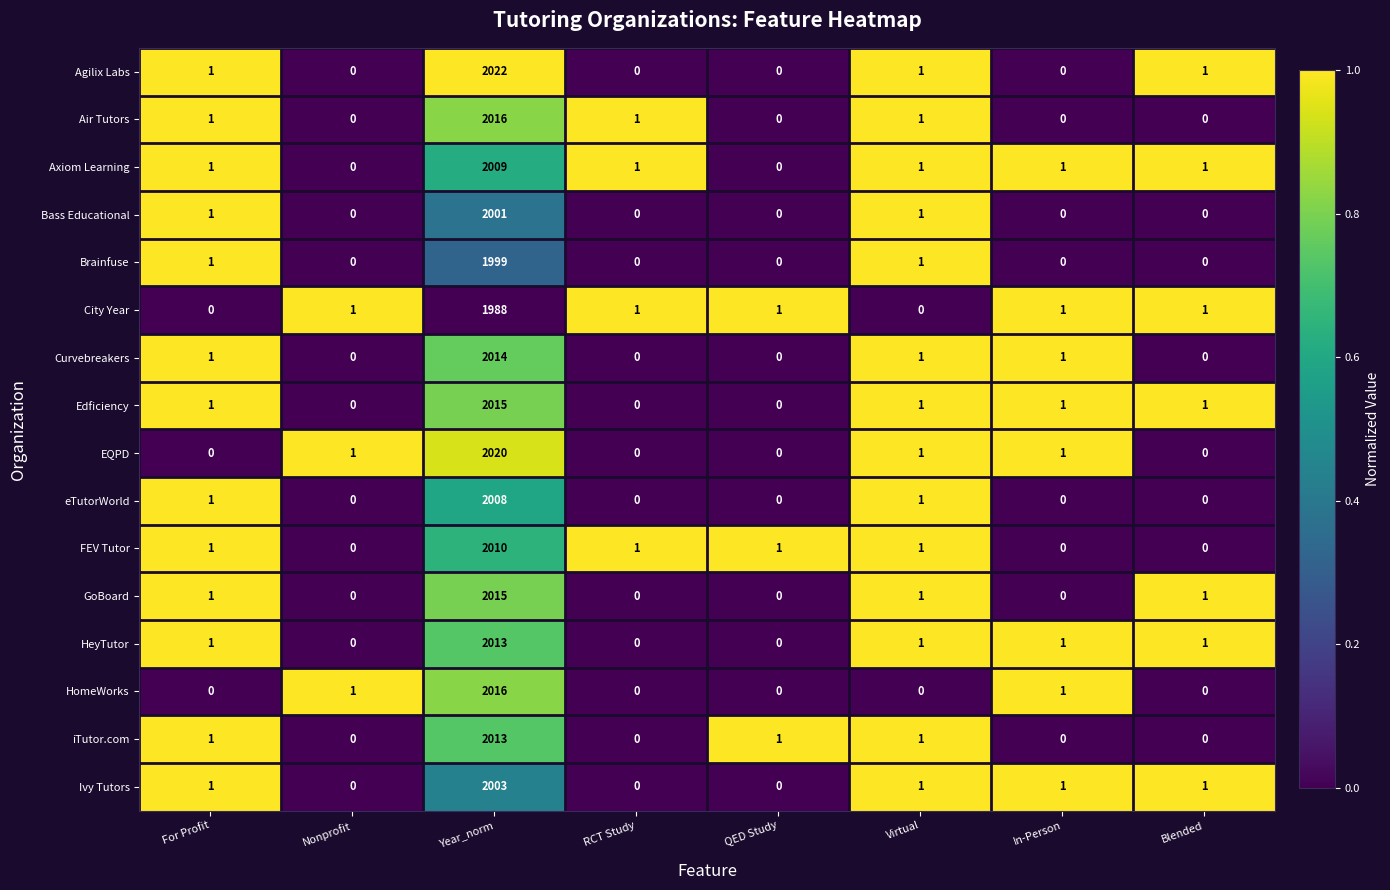

Is the value of Axiom Learning at QED Study greater than the value of City Year at Year_norm?

No